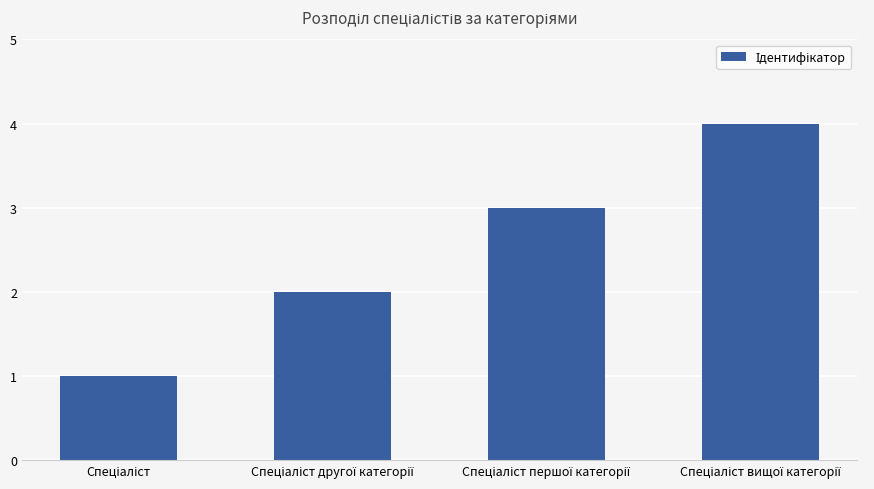

What is the sum of all values?

10